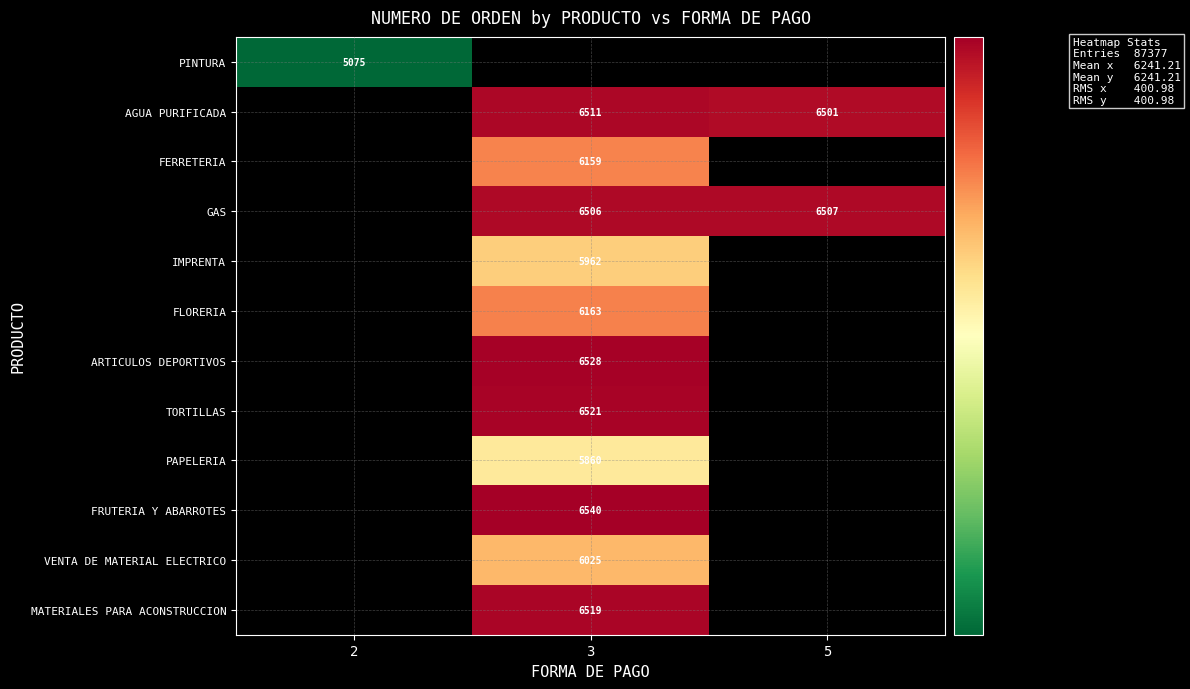

Where is PINTURA nearest to the value 5075?

2